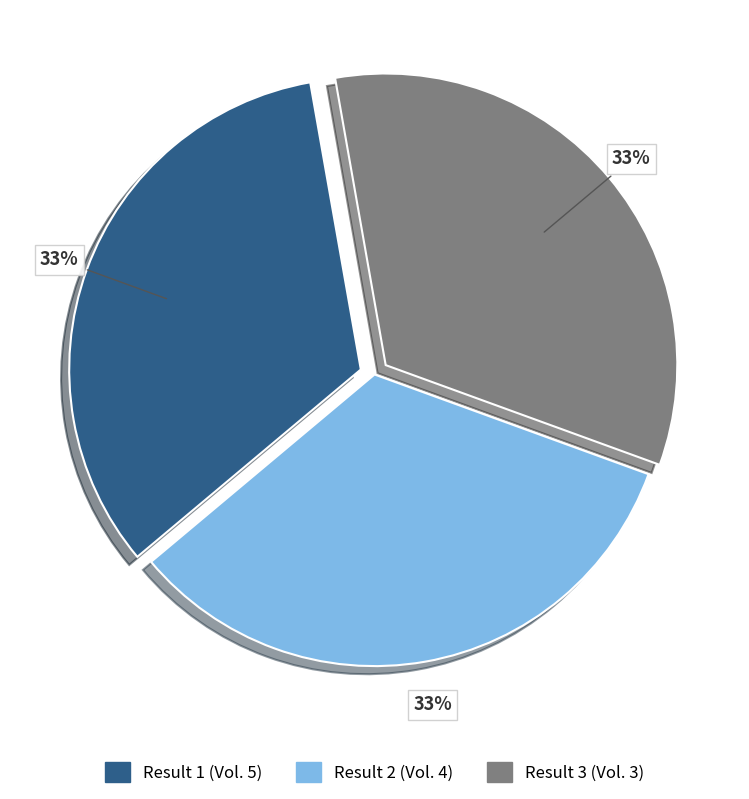

Approximately how many times larger is the value at Result 3 (Vol. 3) compared to Result 2 (Vol. 4)?

1.0